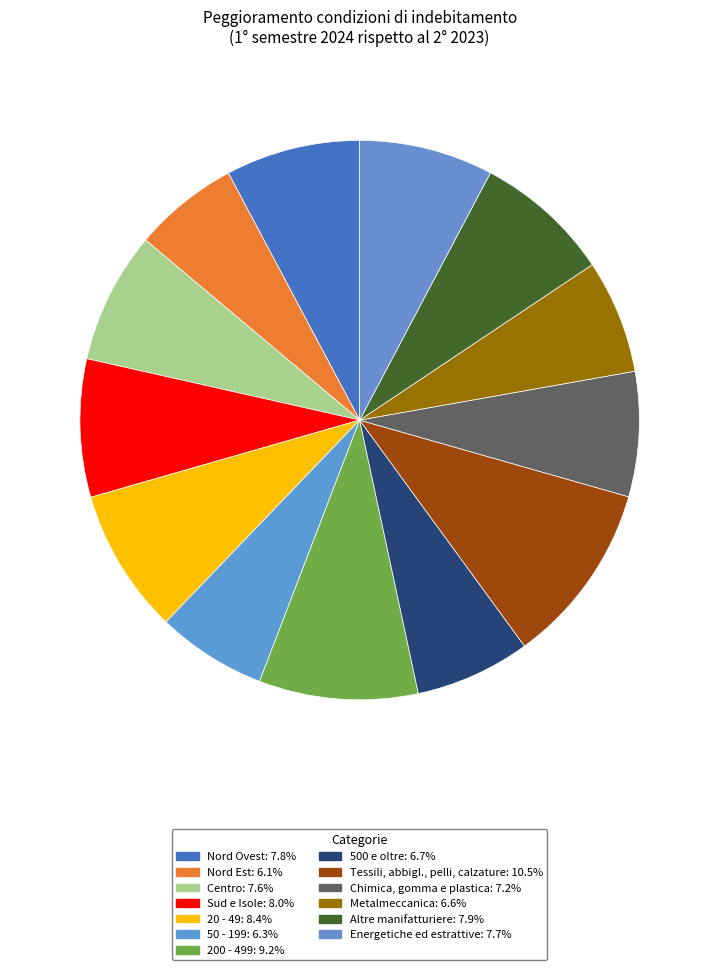

To the nearest percent, what is the combined percentage of 200 - 499 and Nord Ovest?

17%